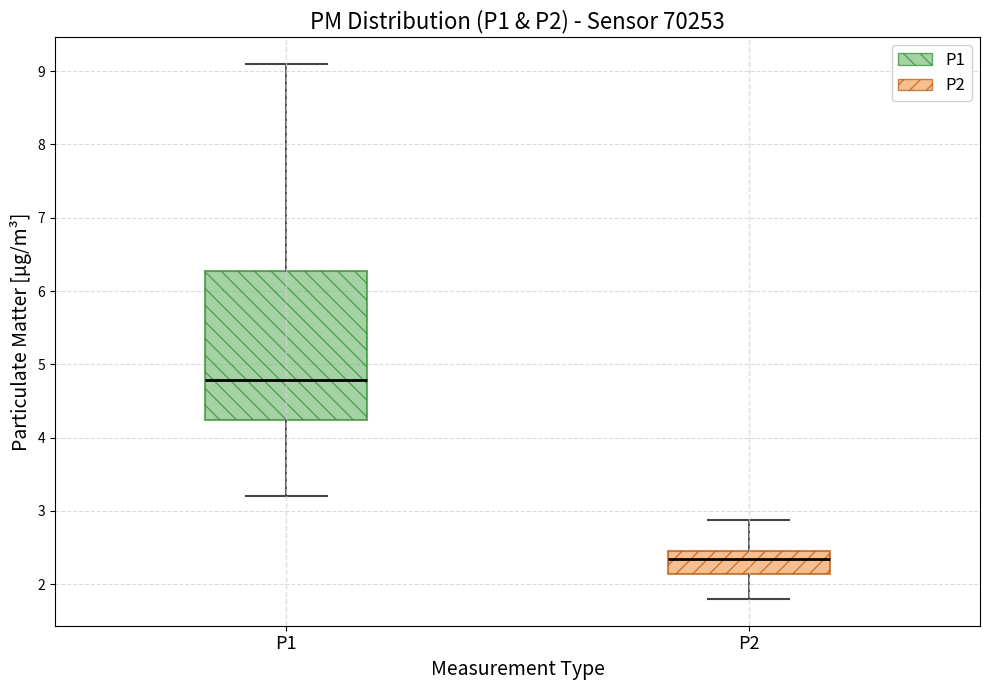

Comparing the boxes themselves (not the whiskers), which one is the tallest?

P1